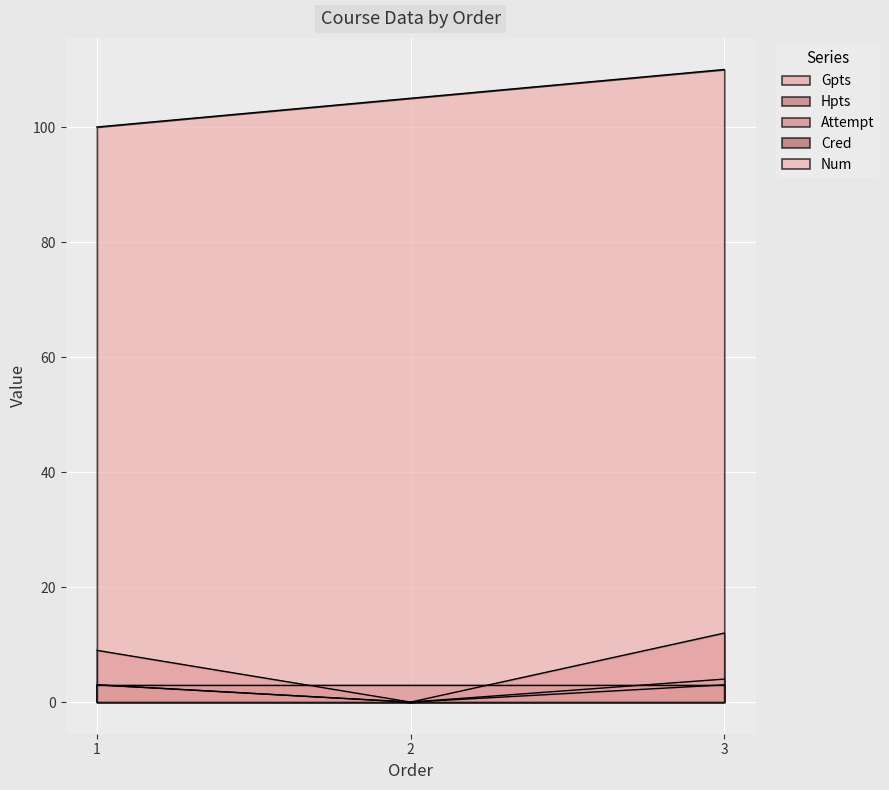

How many data points in Attempt are less than 3?

1